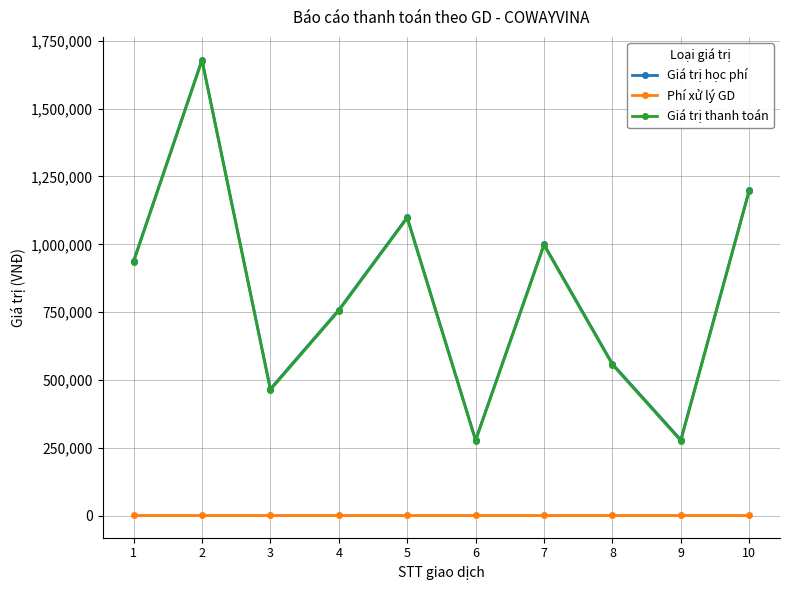

True or false: Giá trị học phí and Phí xử lý GD intersect in this chart.

False